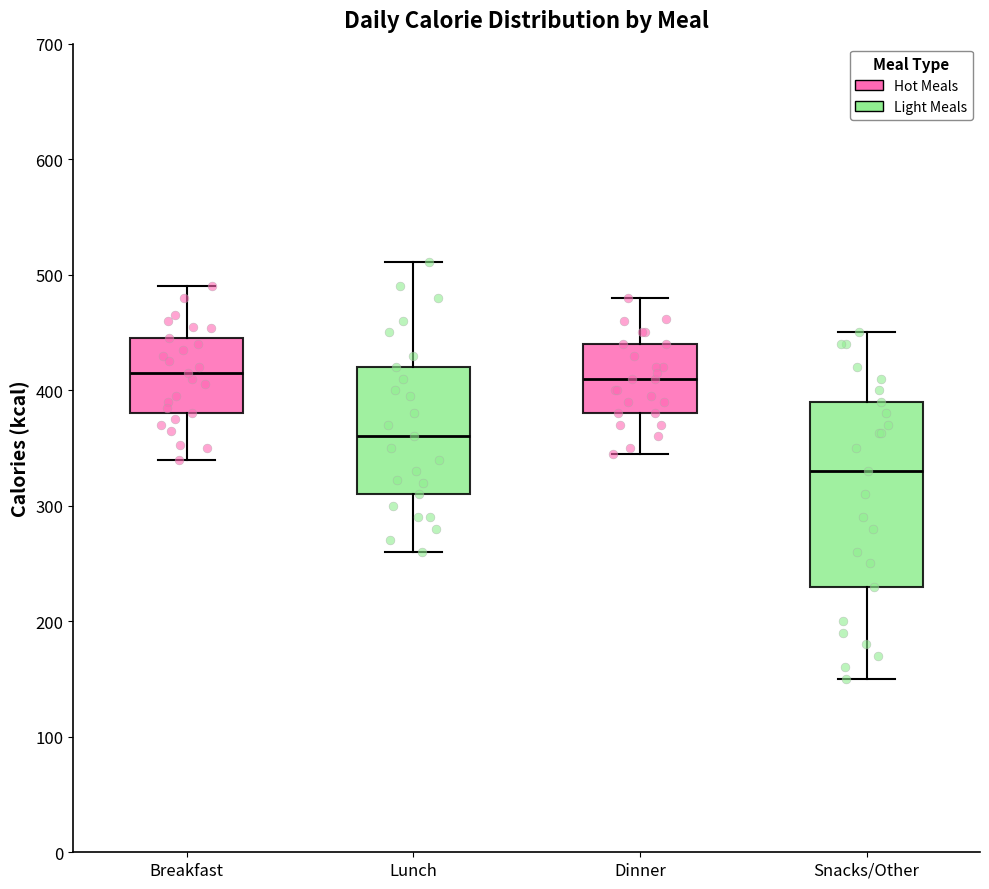

Reading left to right, transcribe this box plot: for each box, give where its median line is, the range the box spans, and where its two whiskers end, as read against the y-axis. The values are not printed on the chart, so give them approximately, as read against the axis.

Breakfast: median 420, box 380 to 450, whiskers 340 to 490
Lunch: median 360, box 310 to 420, whiskers 260 to 510
Dinner: median 410, box 380 to 440, whiskers 350 to 480
Snacks/Other: median 330, box 230 to 390, whiskers 150 to 450